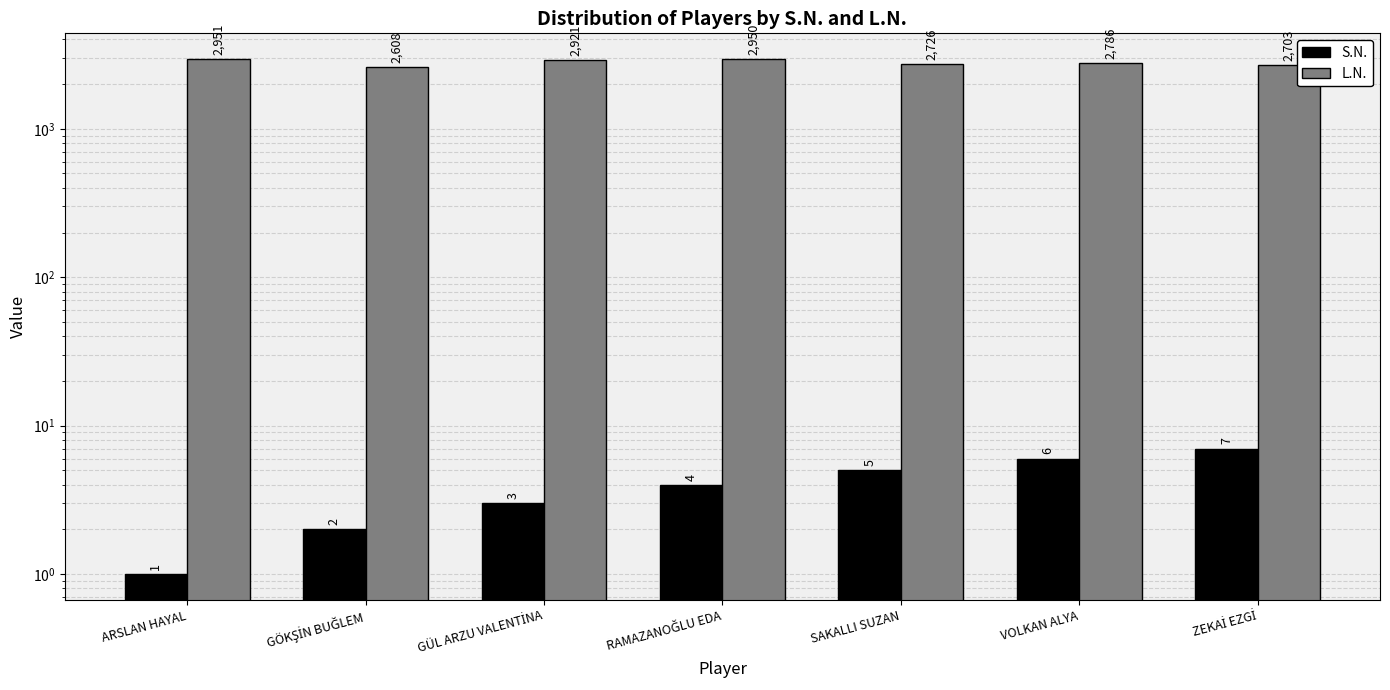

Between GÜL ARZU VALENTİNA and SAKALLI SUZAN, which series saw the biggest shift?

L.N.